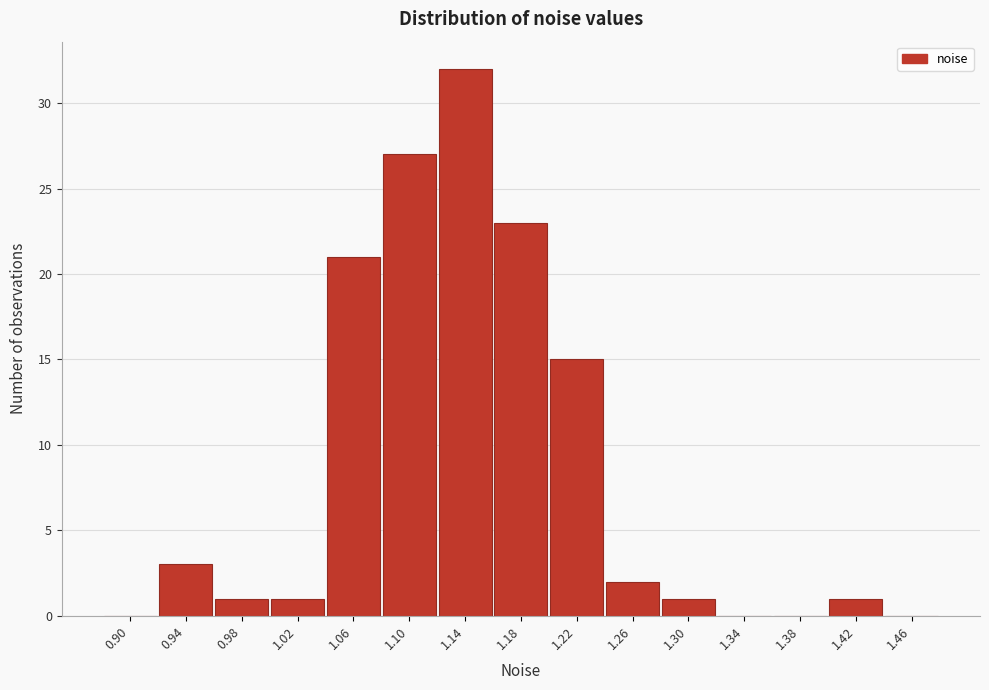

Reading left to right, what are all the values shown in this chart?

0.90=0	0.94=3	0.98=1	1.02=1	1.06=21	1.10=27	1.14=32	1.18=23	1.22=15	1.26=2	1.30=1	1.34=0	1.38=0	1.42=1	1.46=0